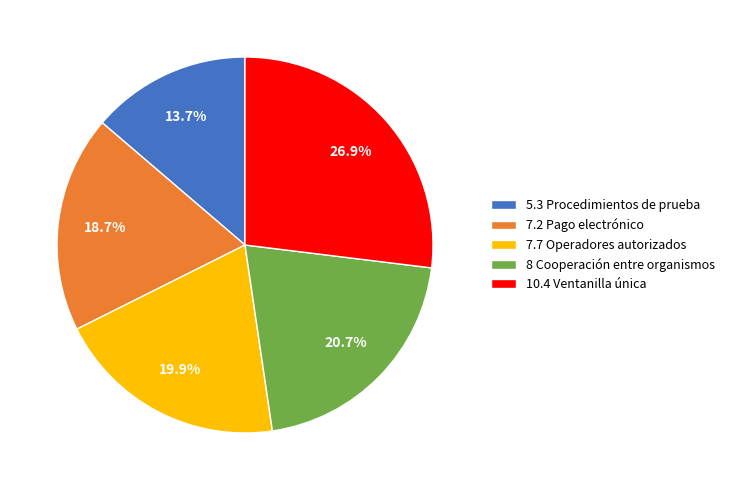

To the nearest percent, what portion does 10.4 Ventanilla única represent?

27%